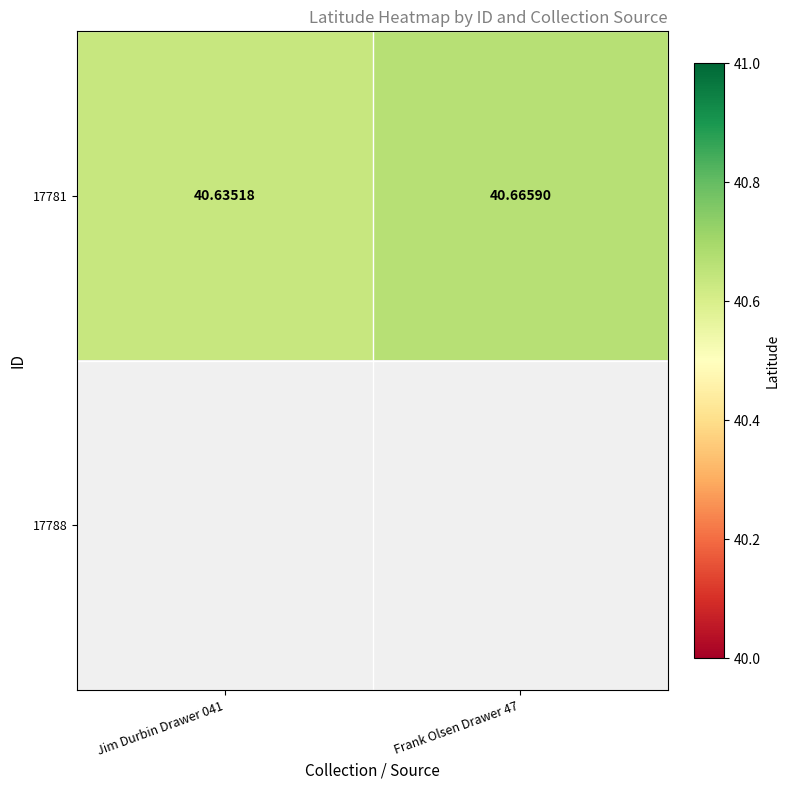

What is the maximum value shown in the chart?

40.7